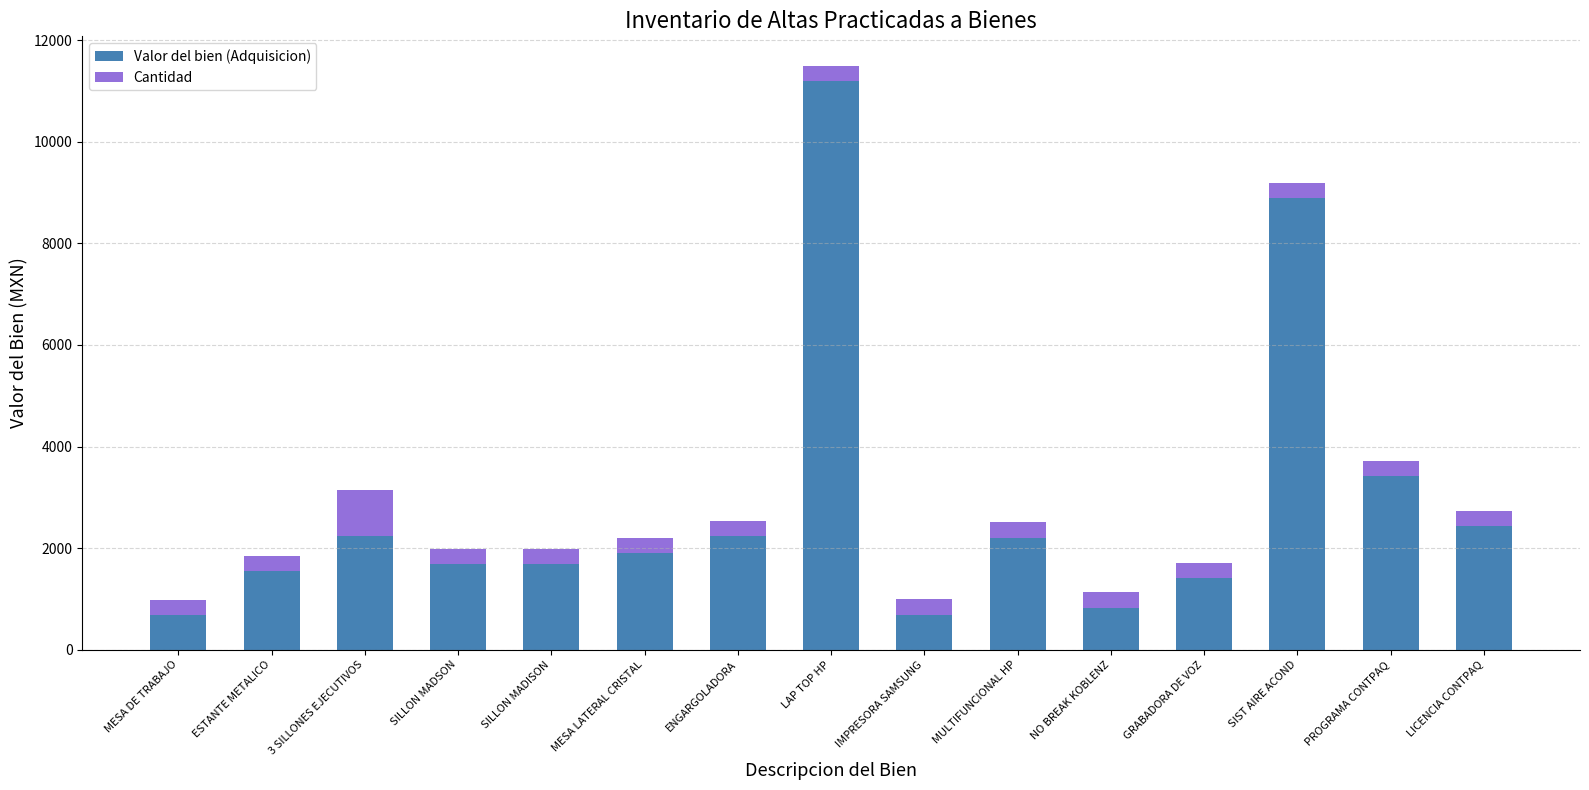

What is the difference between the Valor del bien (Adquisicion) values at SILLON MADSON and MULTIFUNCIONAL HP?

521.6